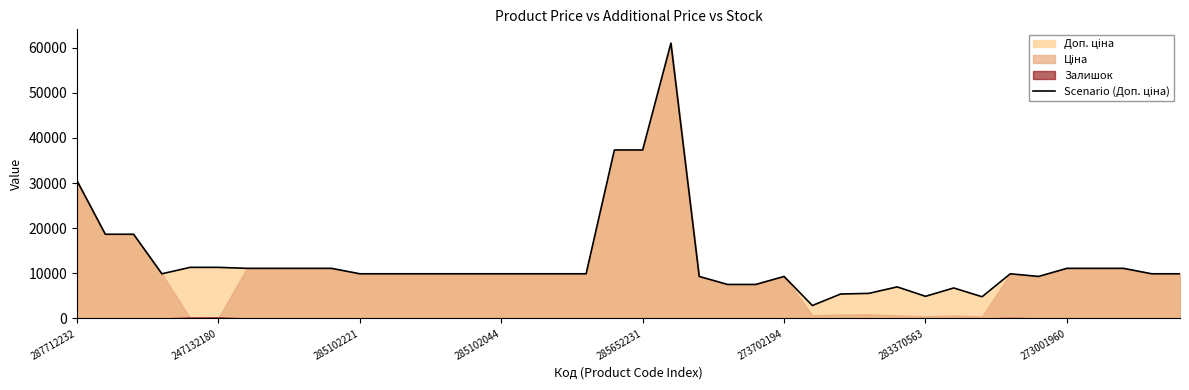

Does the chart have visible grid lines?

No